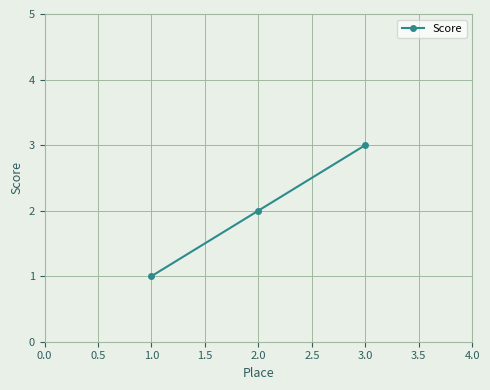

True or false: the data shows 2 at 2.0.

True